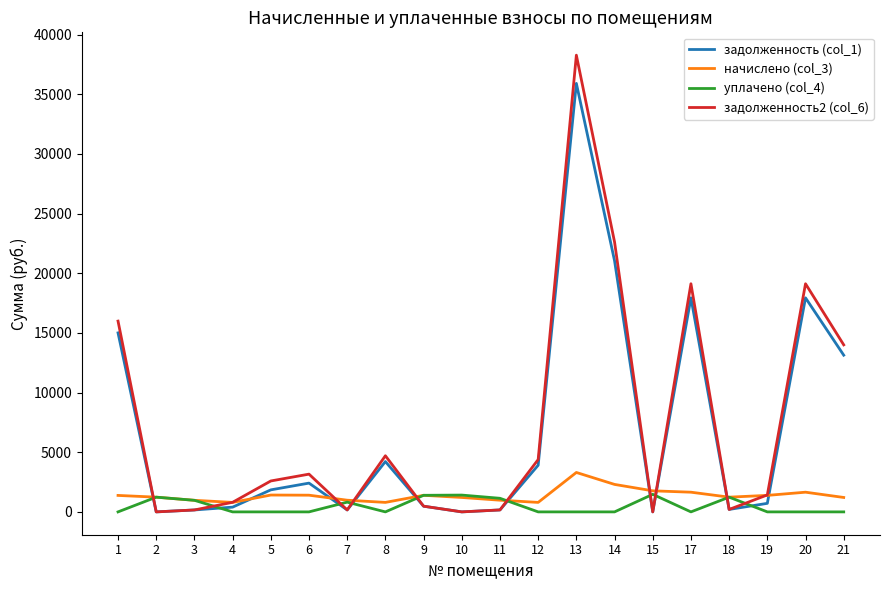

Rank the series by their maximum value, from highest to lowest.

задолженность2 (col_6), задолженность (col_1), начислено (col_3), уплачено (col_4)